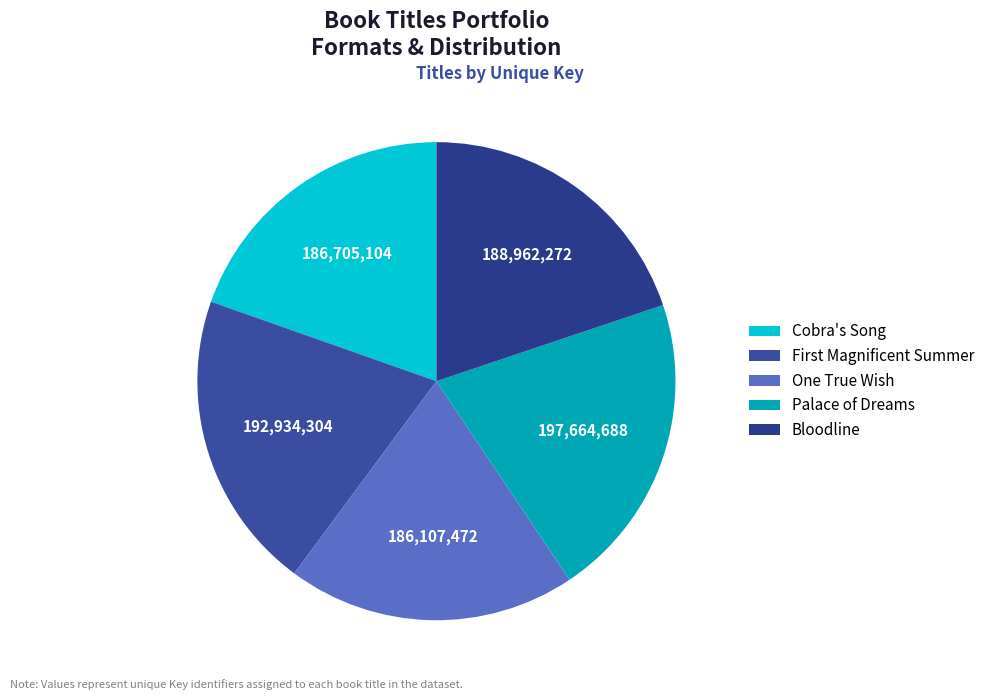

Count the number of slices in the pie.

5